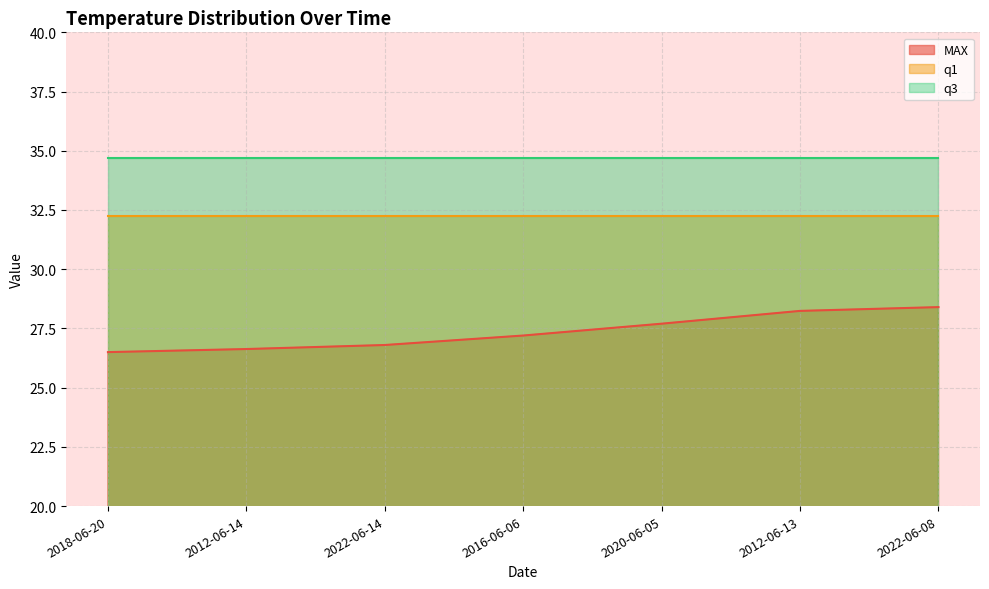

Reading left to right, list all the values displayed in this chart.

MAX: 26.5	26.6	26.8	27.2	27.7	28.2	28.4
q1: 32.2	32.2	32.2	32.2	32.2	32.2	32.2
q3: 34.7	34.7	34.7	34.7	34.7	34.7	34.7